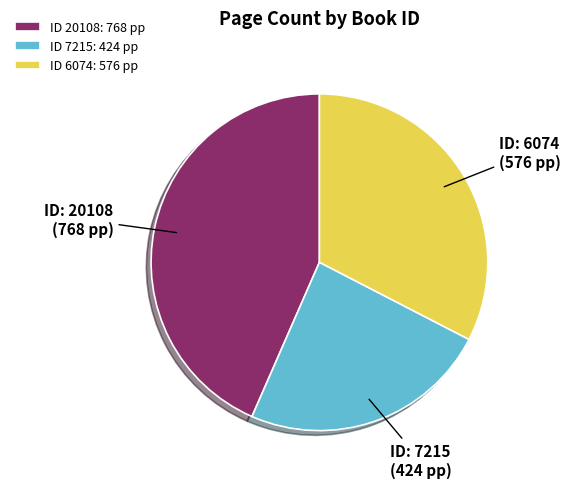

Rank the categories by value from lowest to highest.

ID 7215: 424 pp, ID 6074: 576 pp, ID 20108: 768 pp